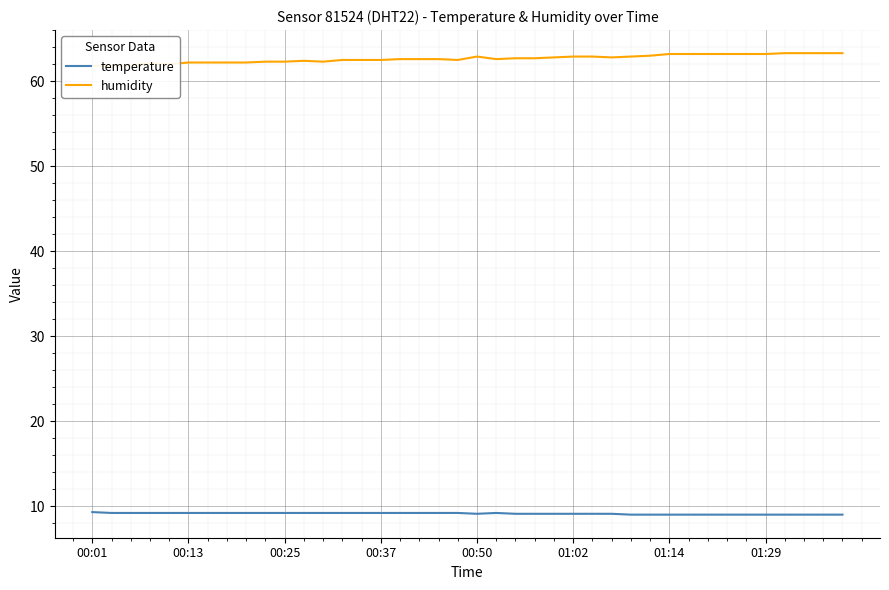

The temperature series shows 9.2 at 17. True or false?

True